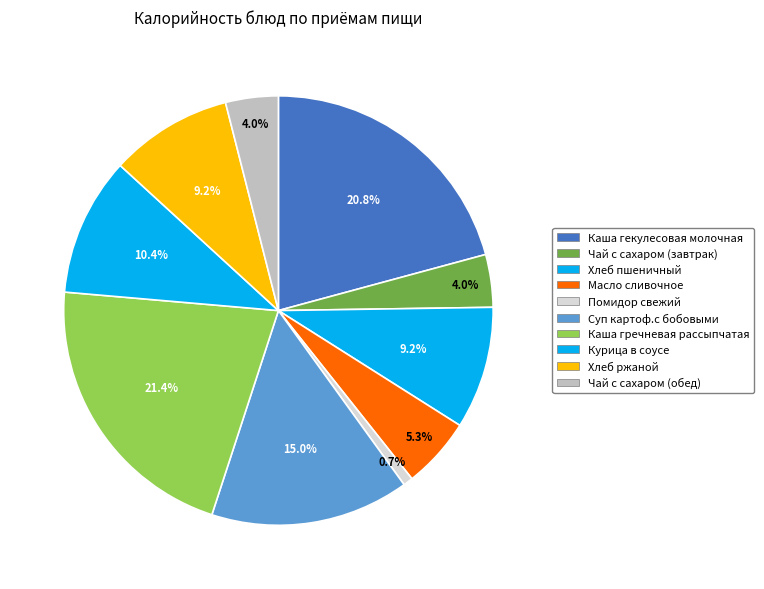

Count the number of slices in the pie.

10